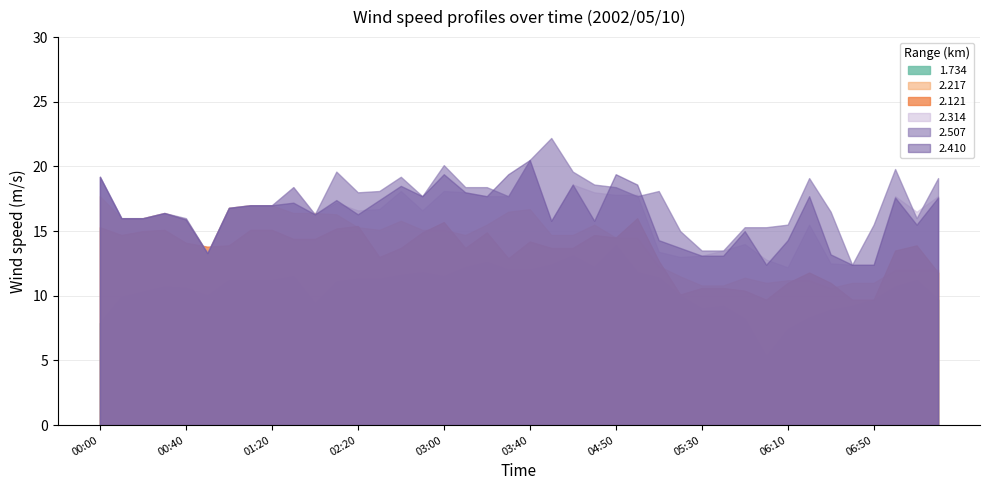

At which category is the sum across all series the highest?

03:40